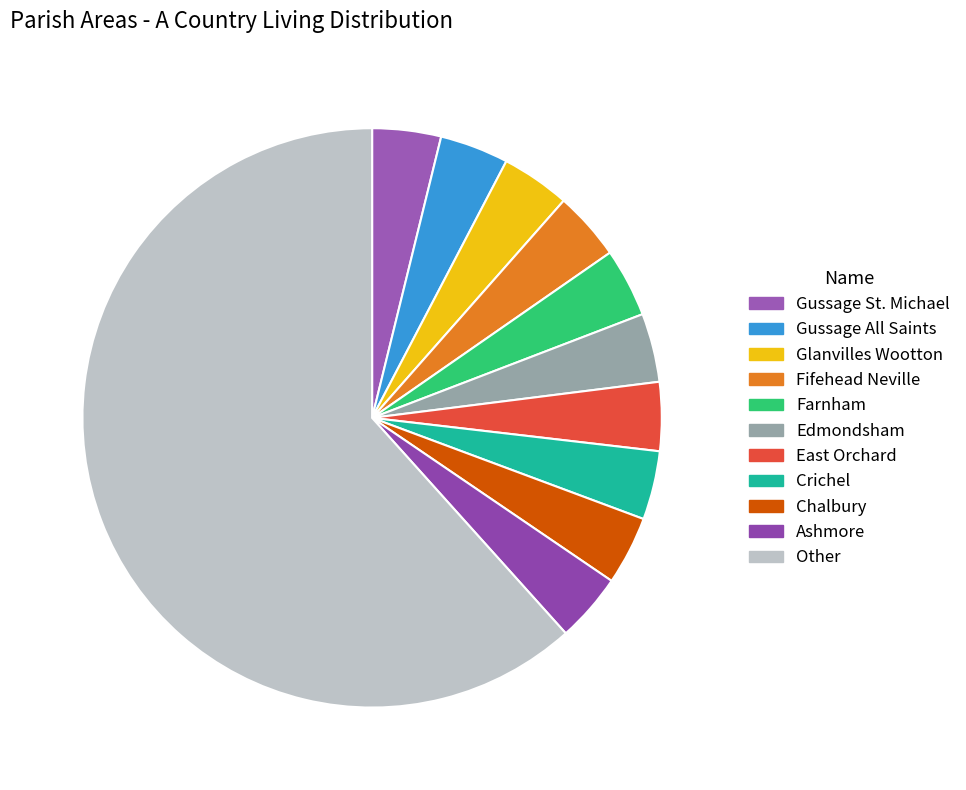

Is there any slice that represents more than half of the pie?

Yes